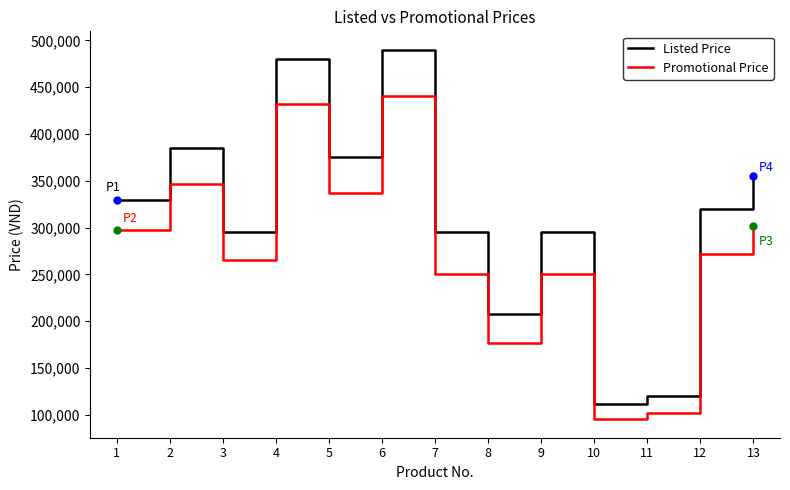

True or false: Promotional Price and Listed Price intersect in this chart.

False